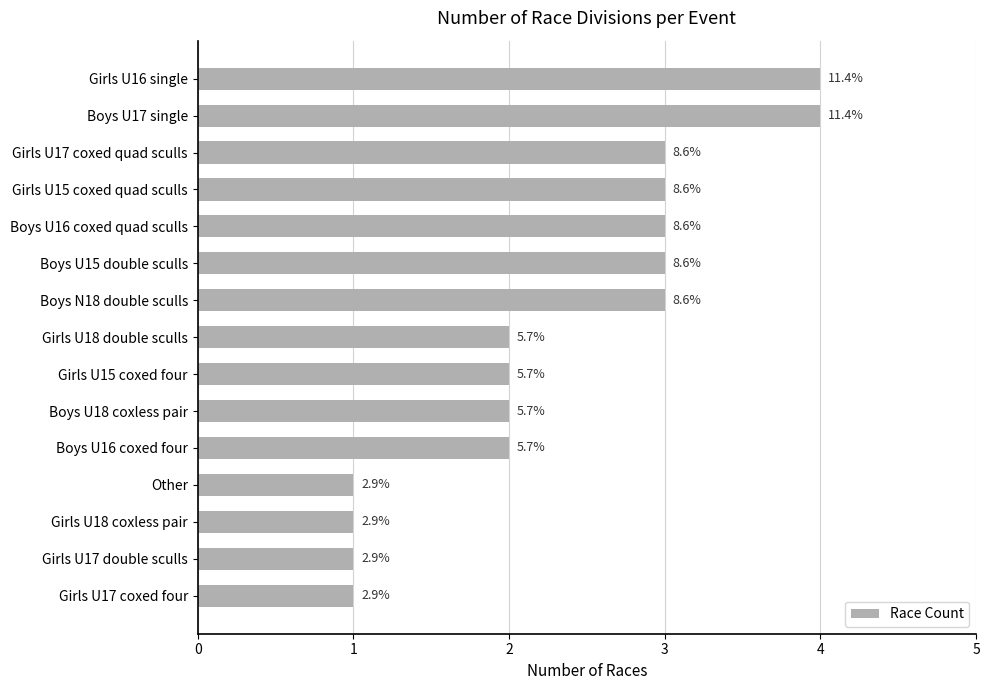

Does the chart contain any negative values?

No